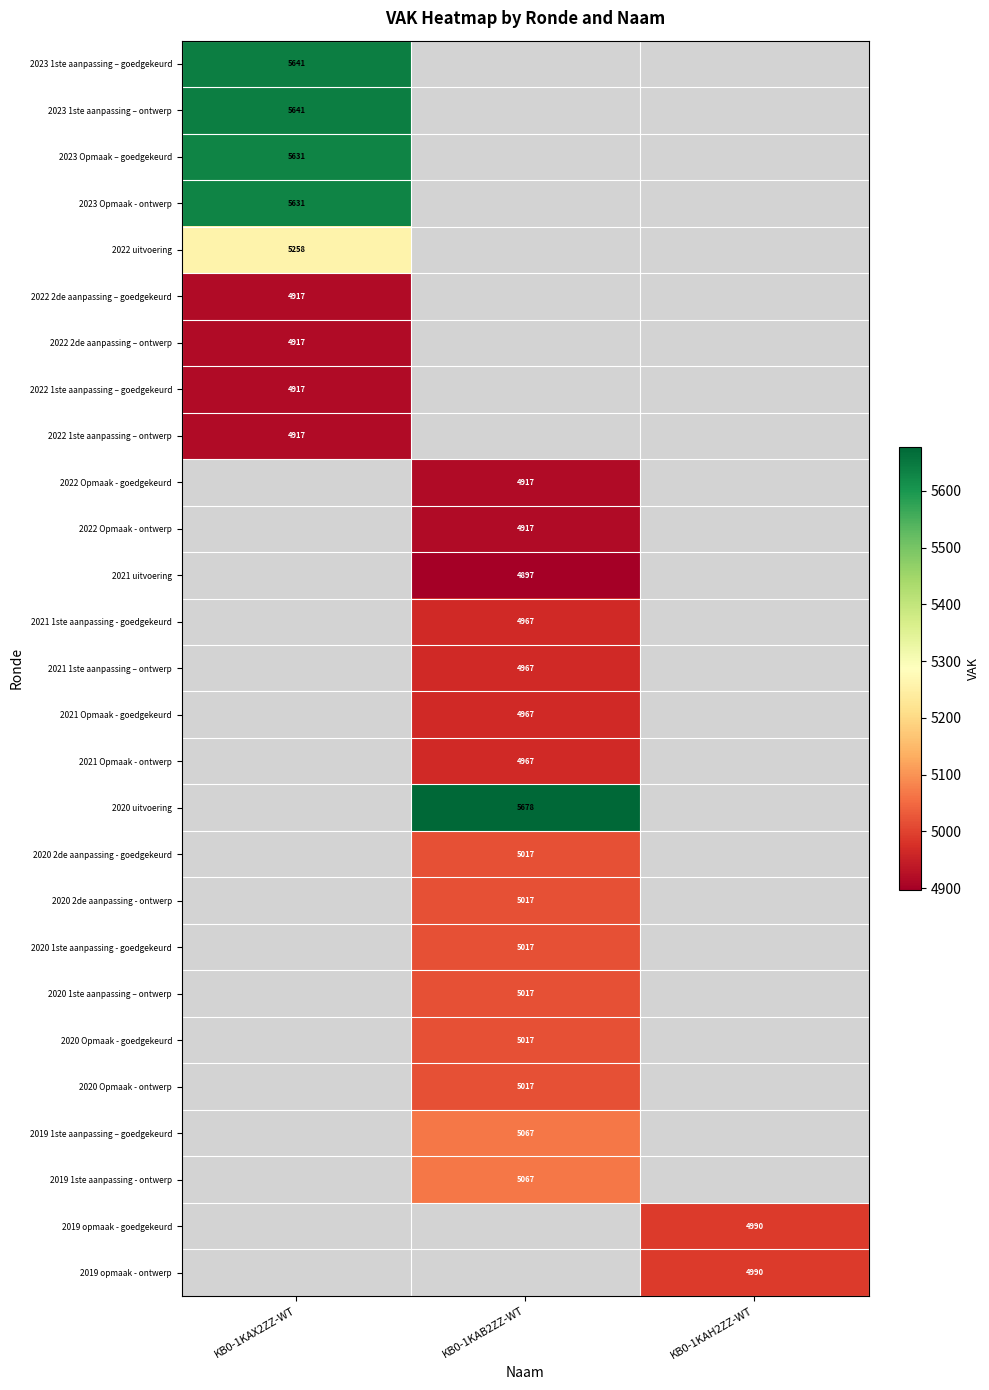

What is the minimum value shown in the chart?

4897.0